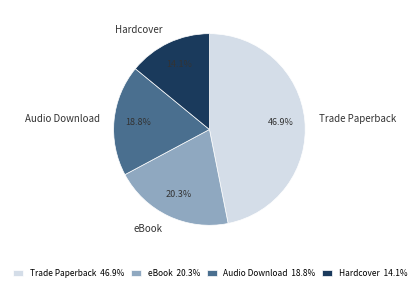

Does any single category account for the majority?

No